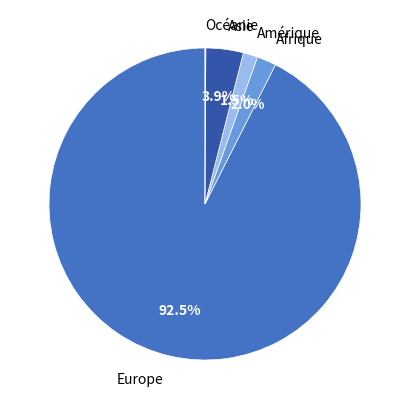

To the nearest percent, what portion does Afrique represent?

2%